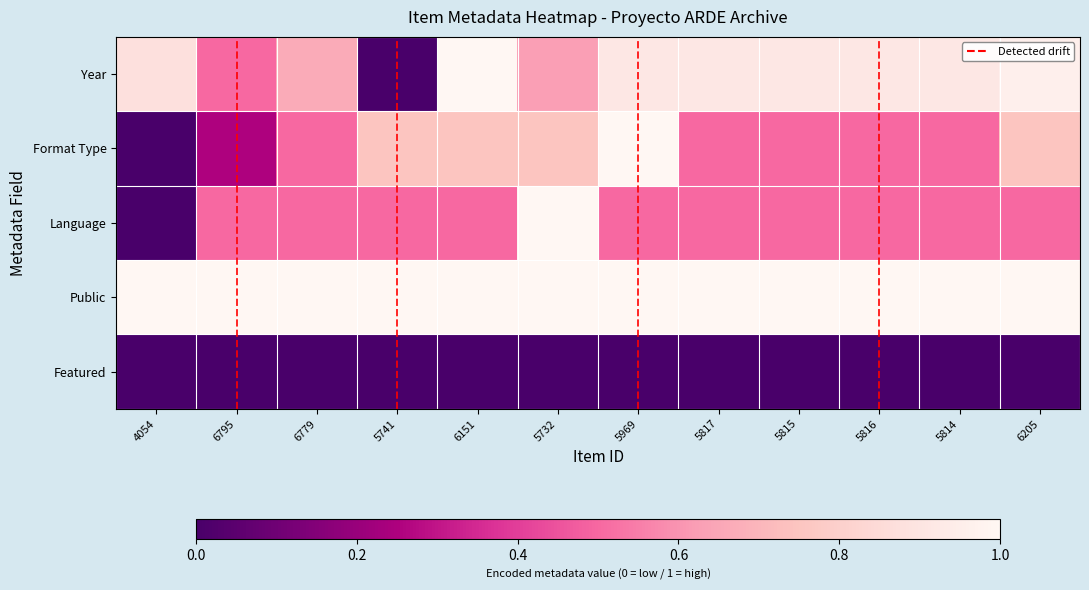

Which series has the largest range (max minus min)?

Year